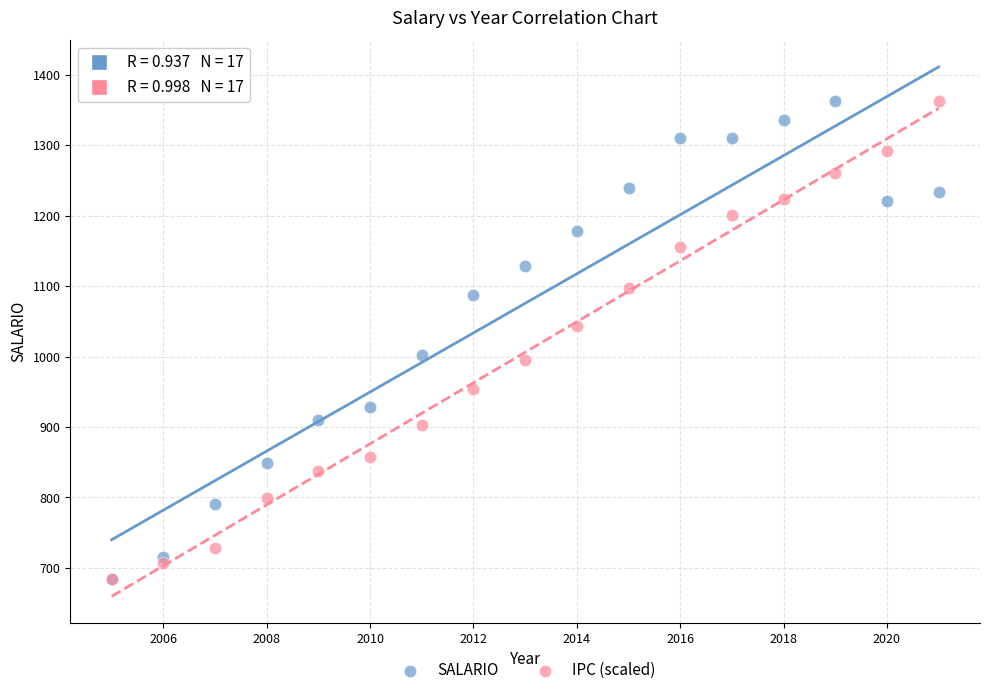

What are all the series names shown in the legend?

SALARIO, IPC (scaled)